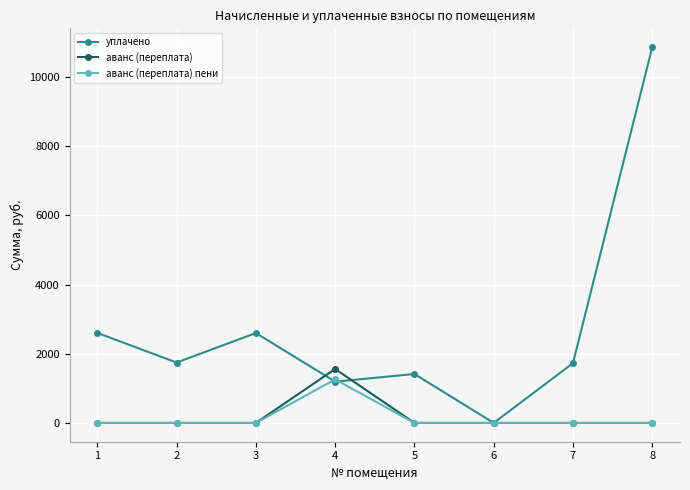

What is the total value across all series at 4?

4013.6